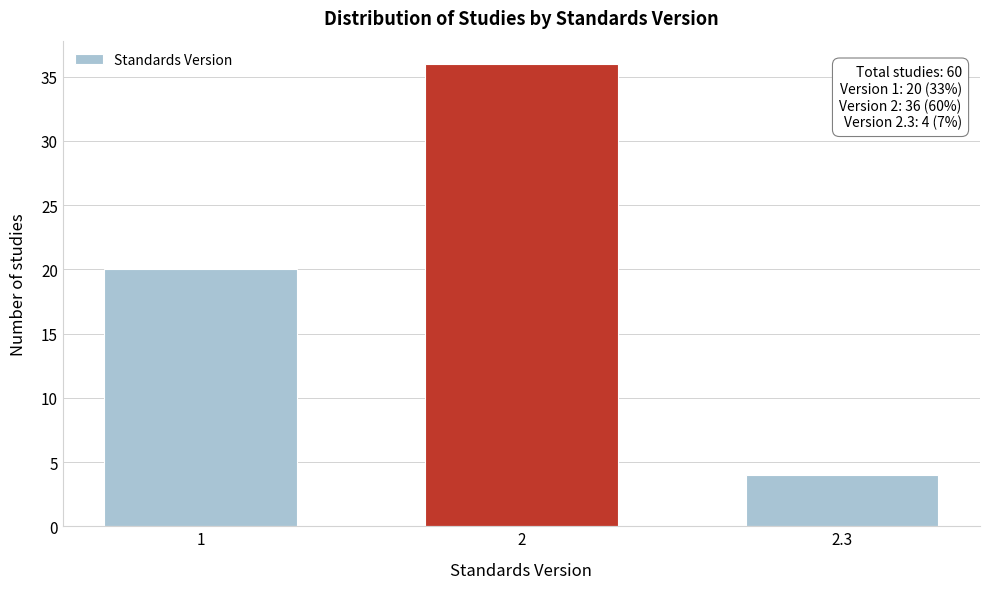

Reading left to right, list all the values displayed in this chart.

1=20	2=36	2.3=4